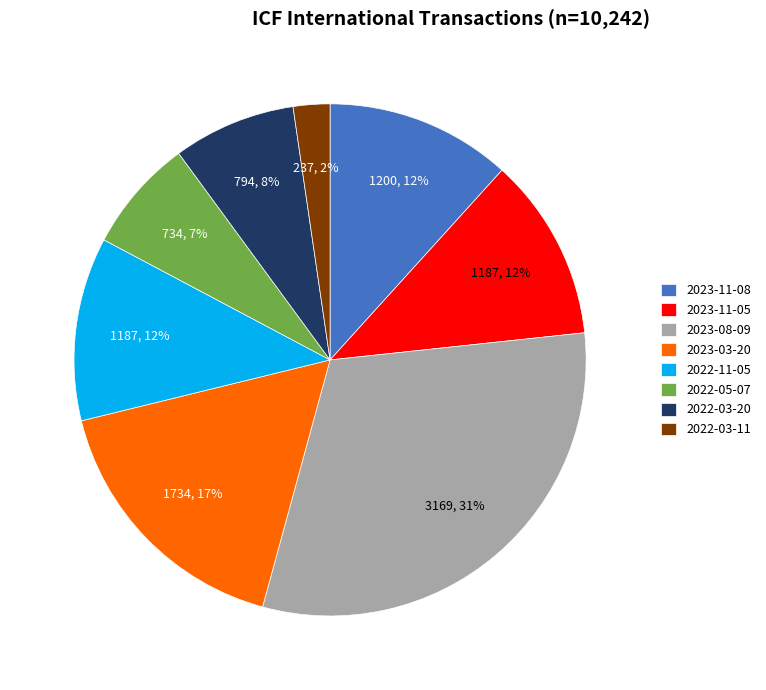

Which has a higher value, 2023-08-09 or 2023-11-05?

2023-08-09